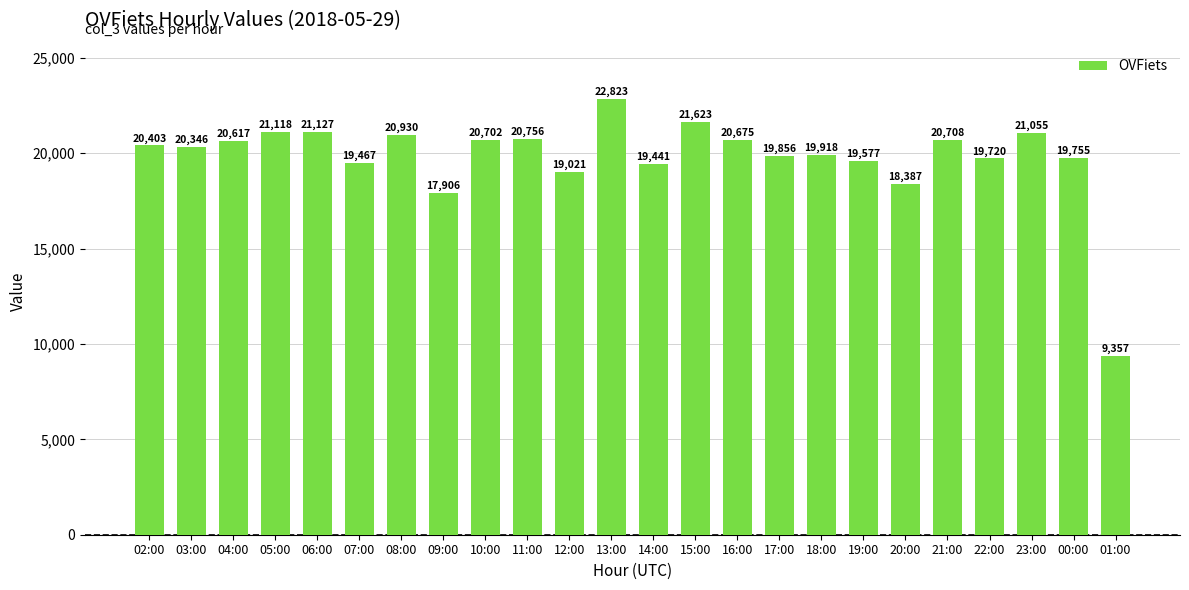

What is the sum of the values at 13:00 and 17:00?

42679